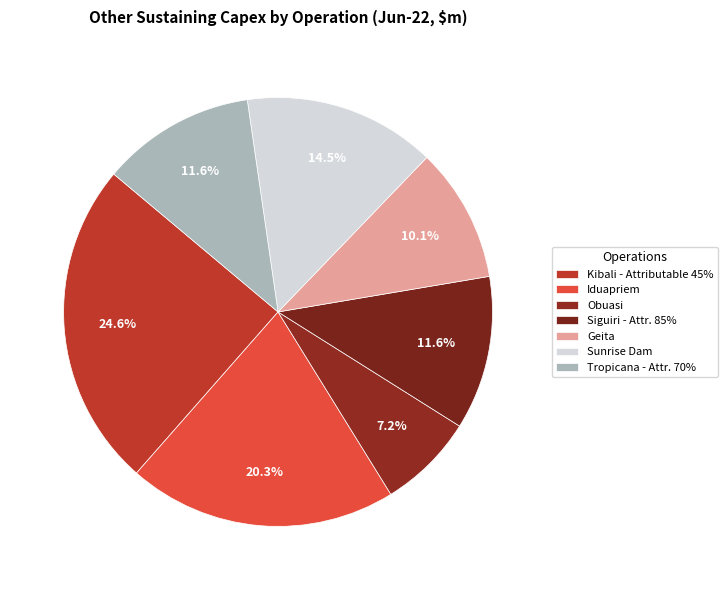

How many slices are in this pie chart?

7